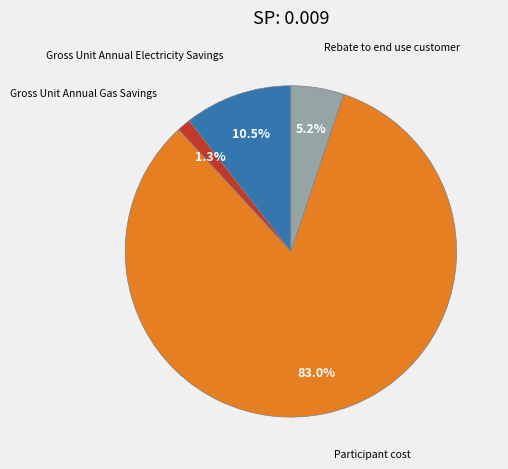

Between Gross Unit Annual Gas Savings and Participant cost, which is larger?

Participant cost